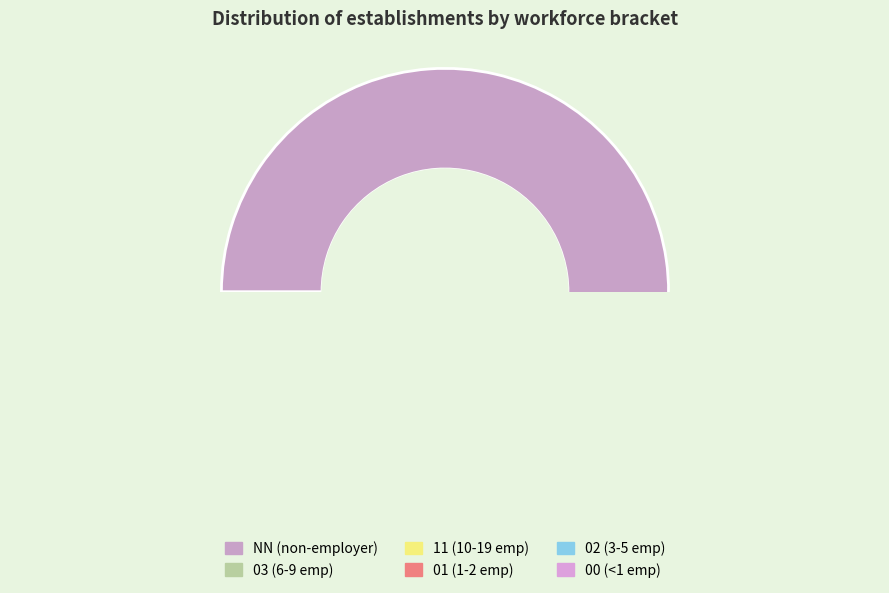

To the nearest percent, what portion does 11 represent?

3%